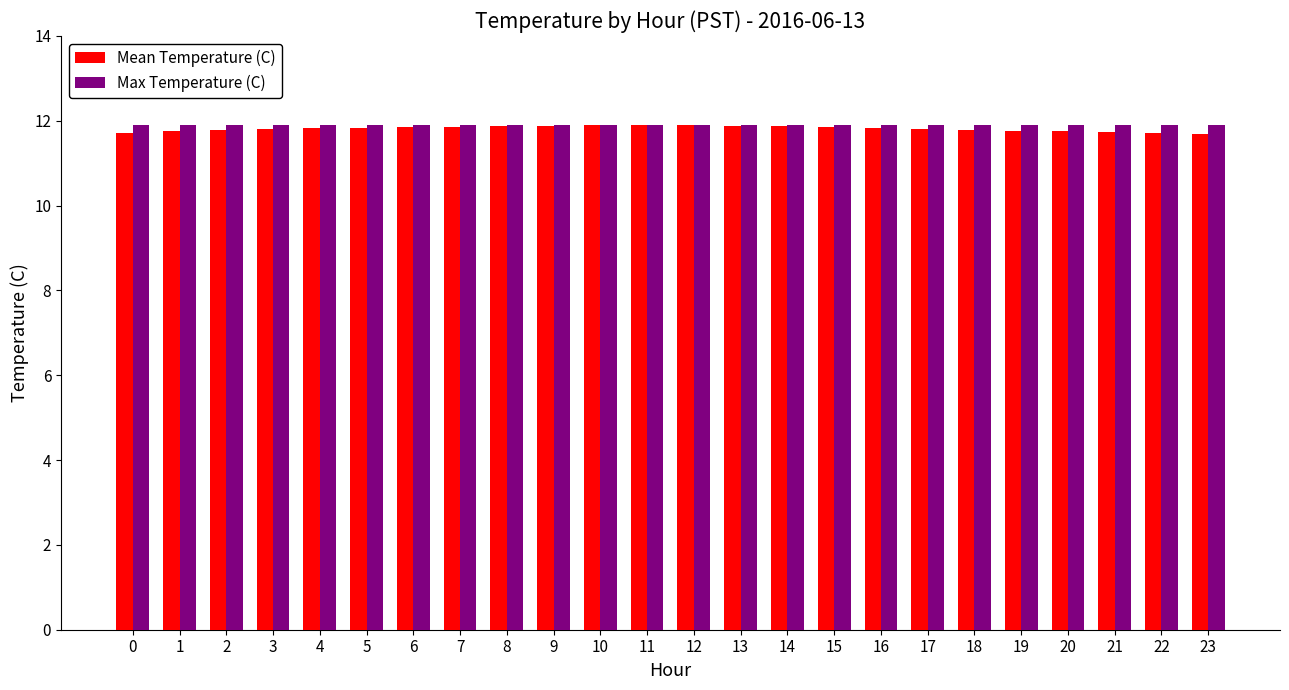

What are all the series names shown in the legend?

Mean Temperature (C), Max Temperature (C)